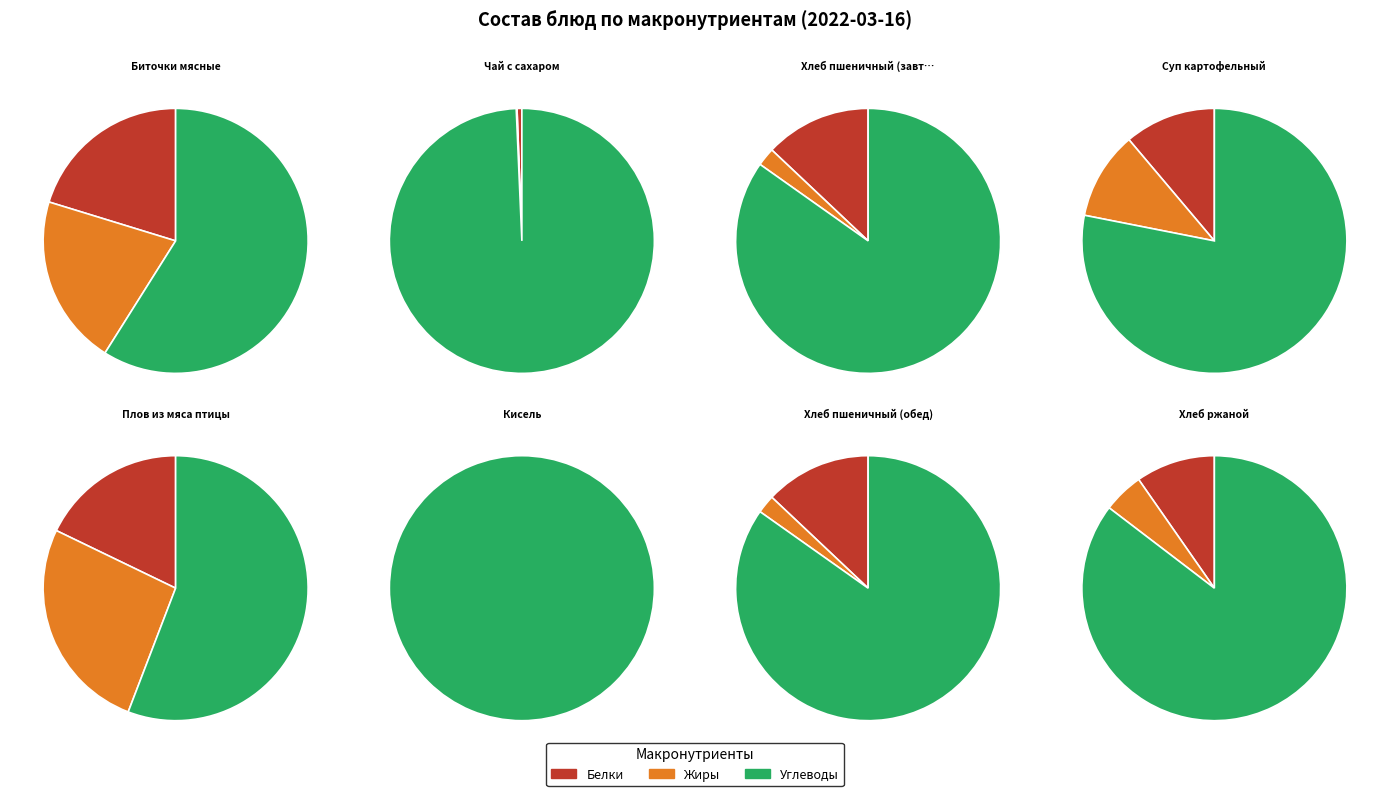

What portion of the pie excludes Кисель?

100.0%